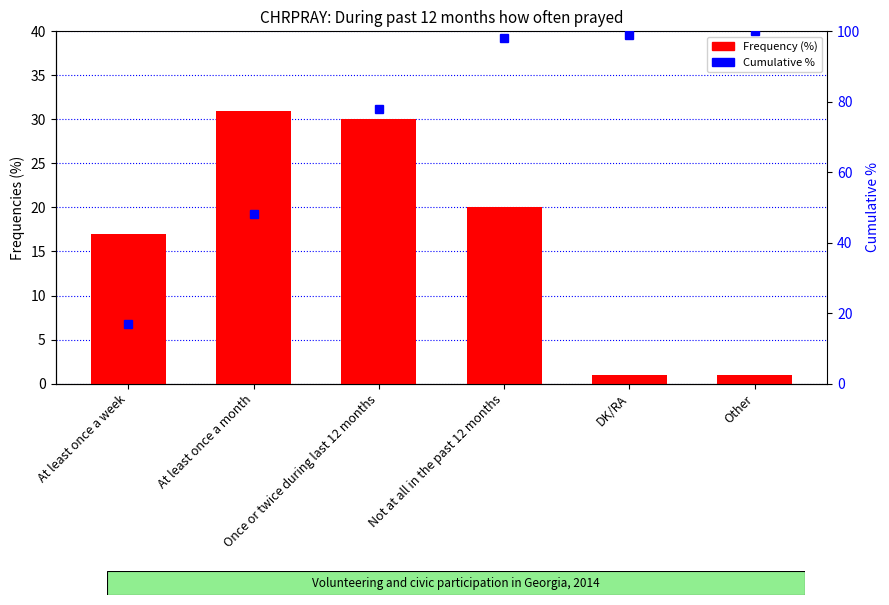

What position from the right is At least once a month?

5